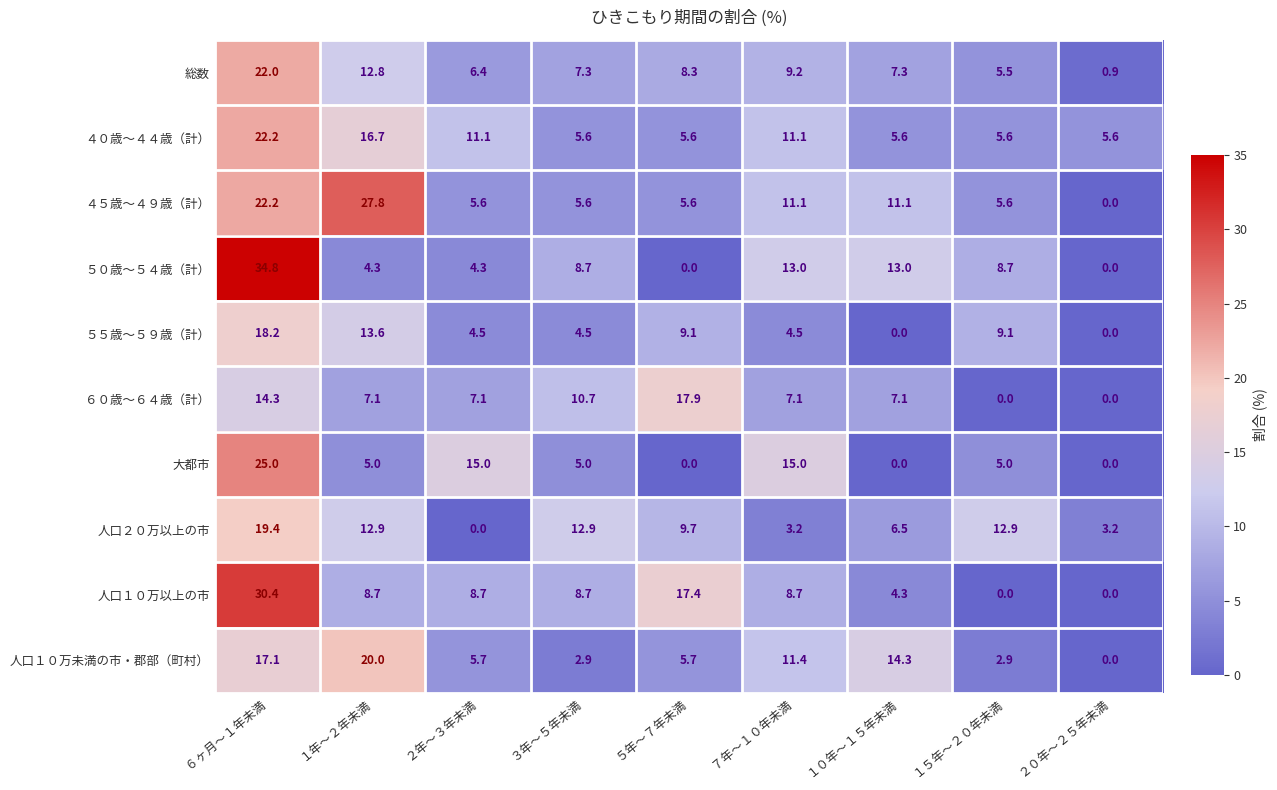

Rank the series at ２年～３年未満 from lowest to highest value.

人口２０万以上の市, ５０歳～５４歳（計）, ５５歳～５９歳（計）, ４５歳～４９歳（計）, 人口１０万未満の市・郡部（町村）, 総数, ６０歳～６４歳（計）, 人口１０万以上の市, ４０歳～４４歳（計）, 大都市